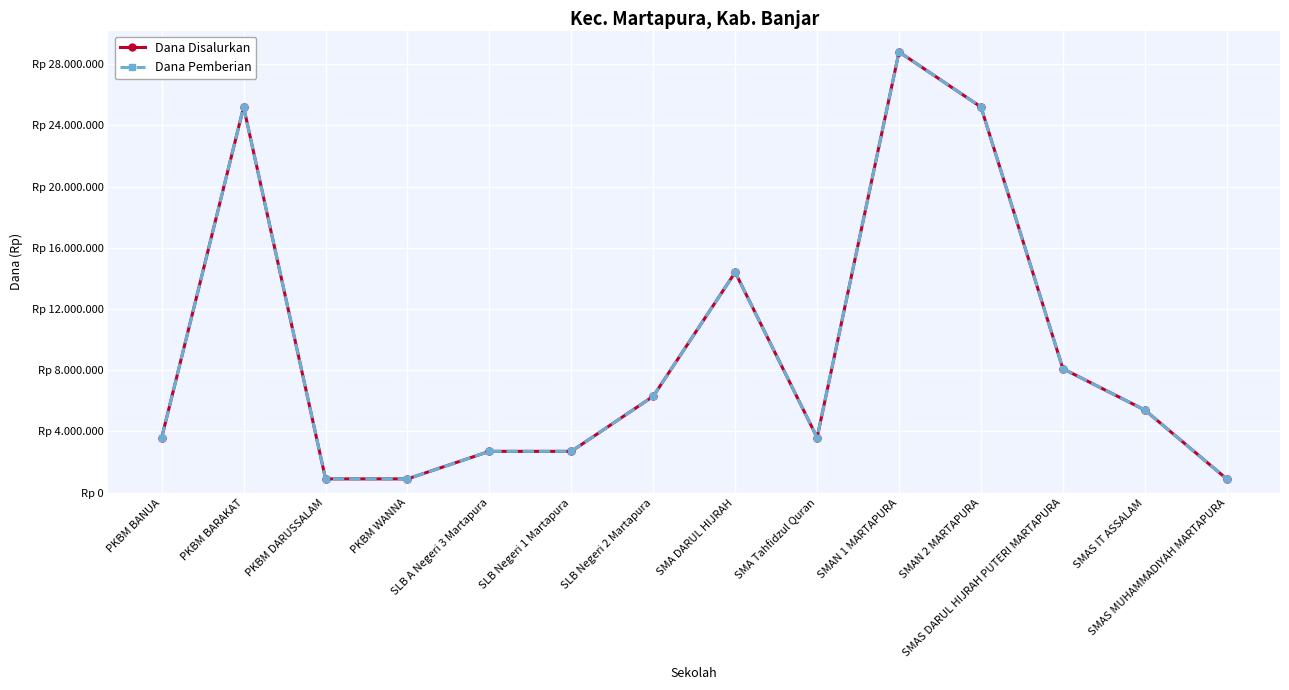

What is the difference between the second highest and second lowest values in the Dana Disalurkan series?

24300000